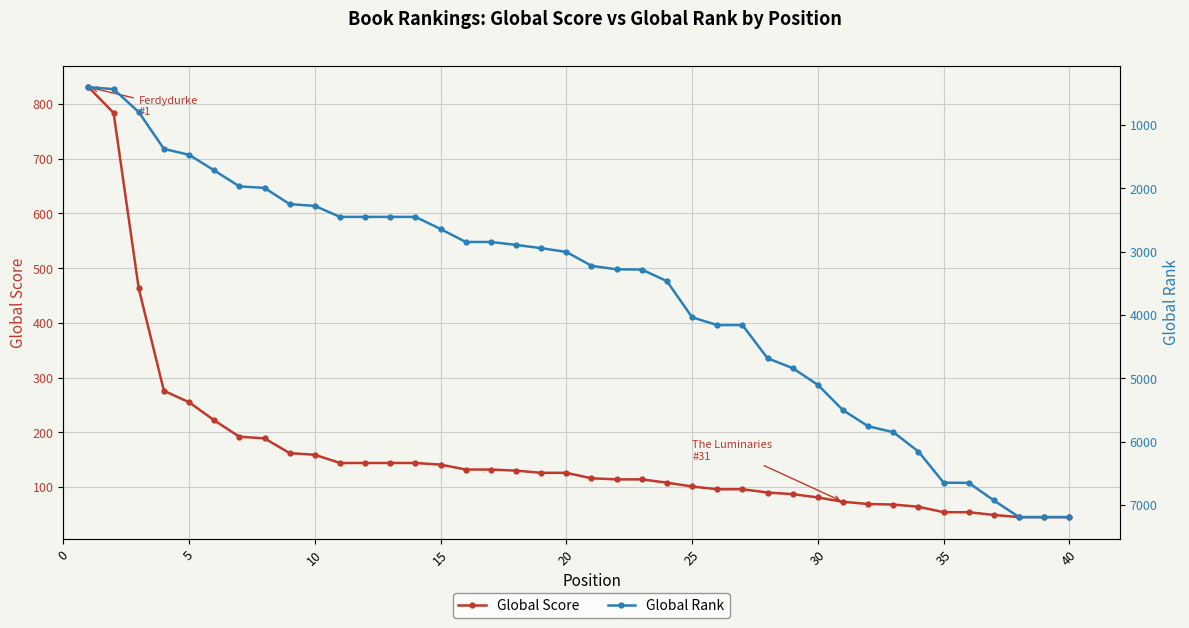

How many lines are shown in the chart?

2